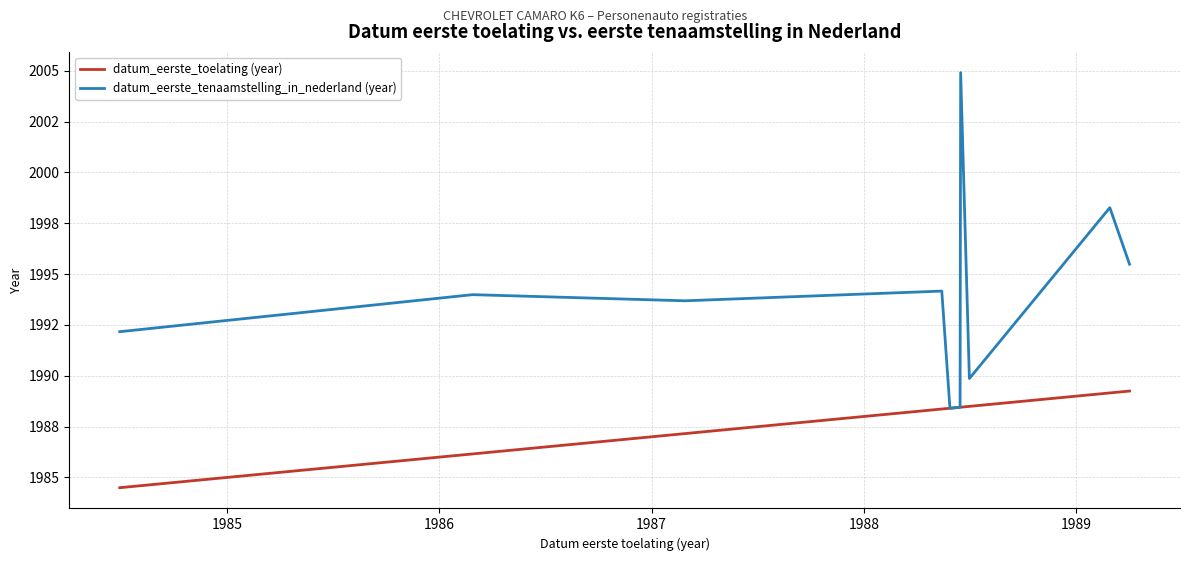

At how many categories does at least one series exceed 2000?

1